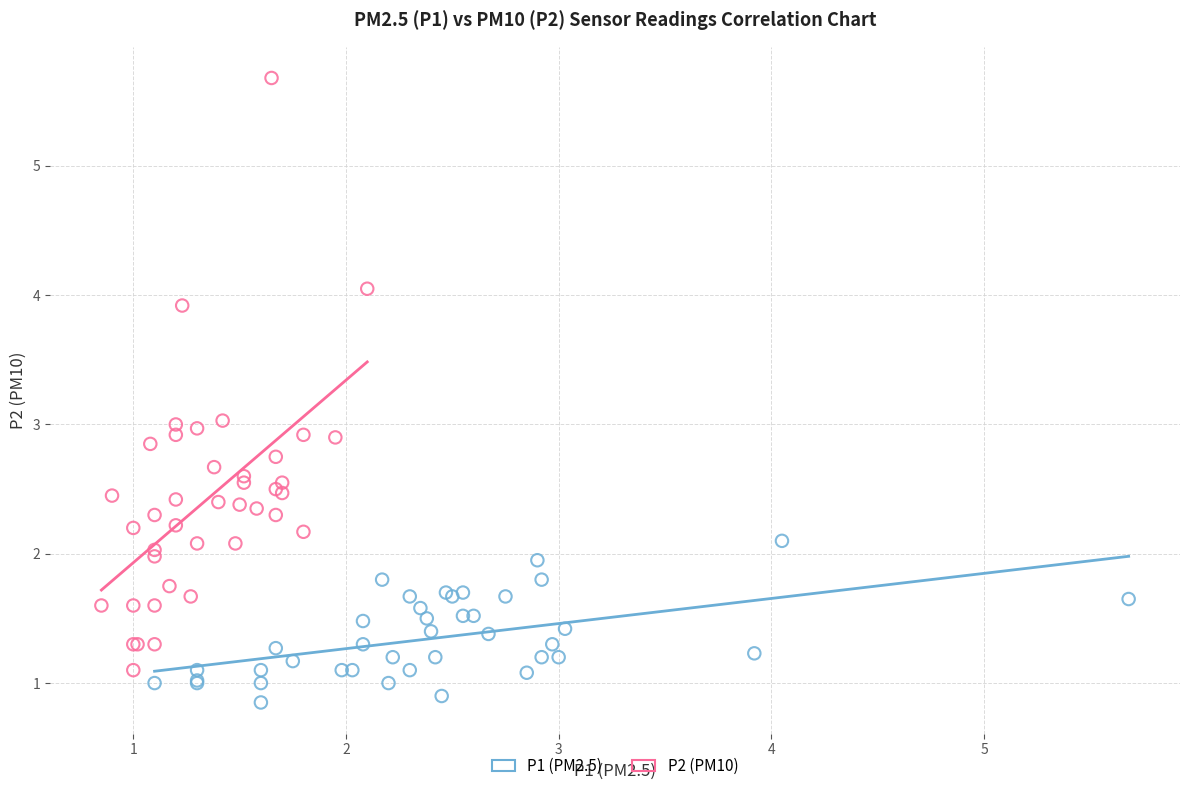

Which series contains the lowest Y value?

P1 (PM2.5)